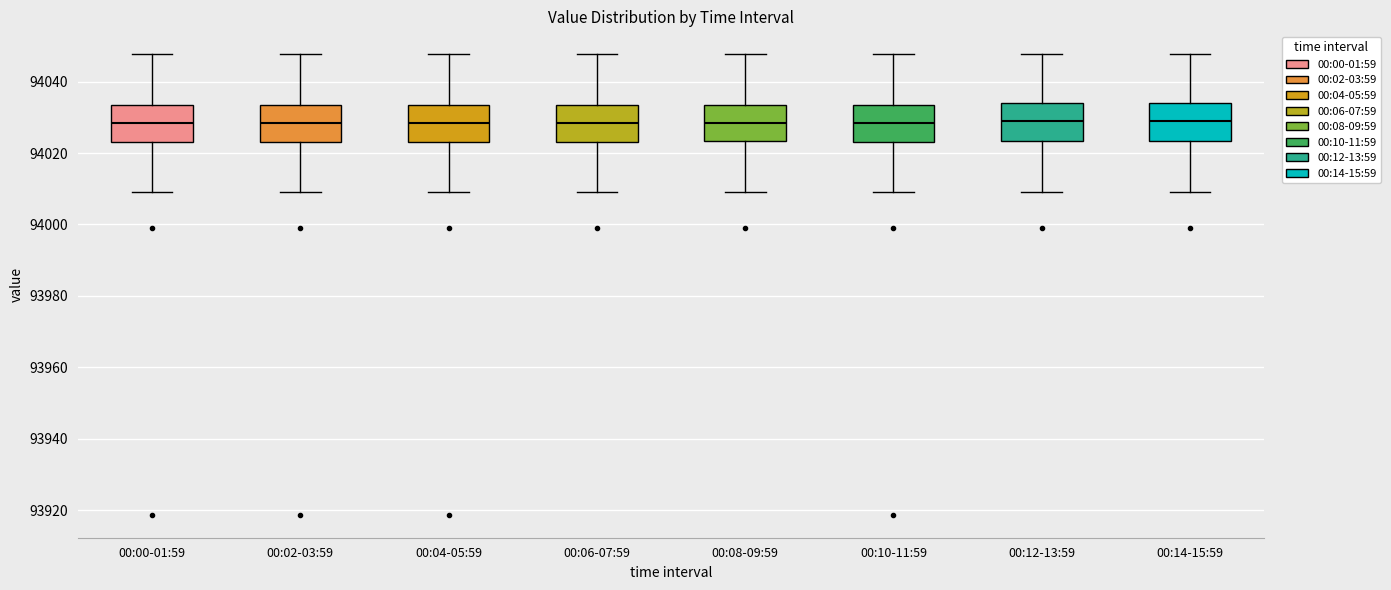

Reading left to right, transcribe this box plot: for each box, give where its median line is, the range the box spans, and where its two whiskers end, as read against the y-axis. The values are not printed on the chart, so give them approximately, as read against the axis.

00:00-01:59: median 94028, box 94024 to 94034, whiskers 94008 to 94048
00:02-03:59: median 94028, box 94024 to 94034, whiskers 94008 to 94048
00:04-05:59: median 94028, box 94024 to 94034, whiskers 94008 to 94048
00:06-07:59: median 94028, box 94024 to 94034, whiskers 94008 to 94048
00:08-09:59: median 94028, box 94024 to 94034, whiskers 94008 to 94048
00:10-11:59: median 94028, box 94024 to 94034, whiskers 94008 to 94048
00:12-13:59: median 94028, box 94024 to 94034, whiskers 94008 to 94048
00:14-15:59: median 94028, box 94024 to 94034, whiskers 94008 to 94048